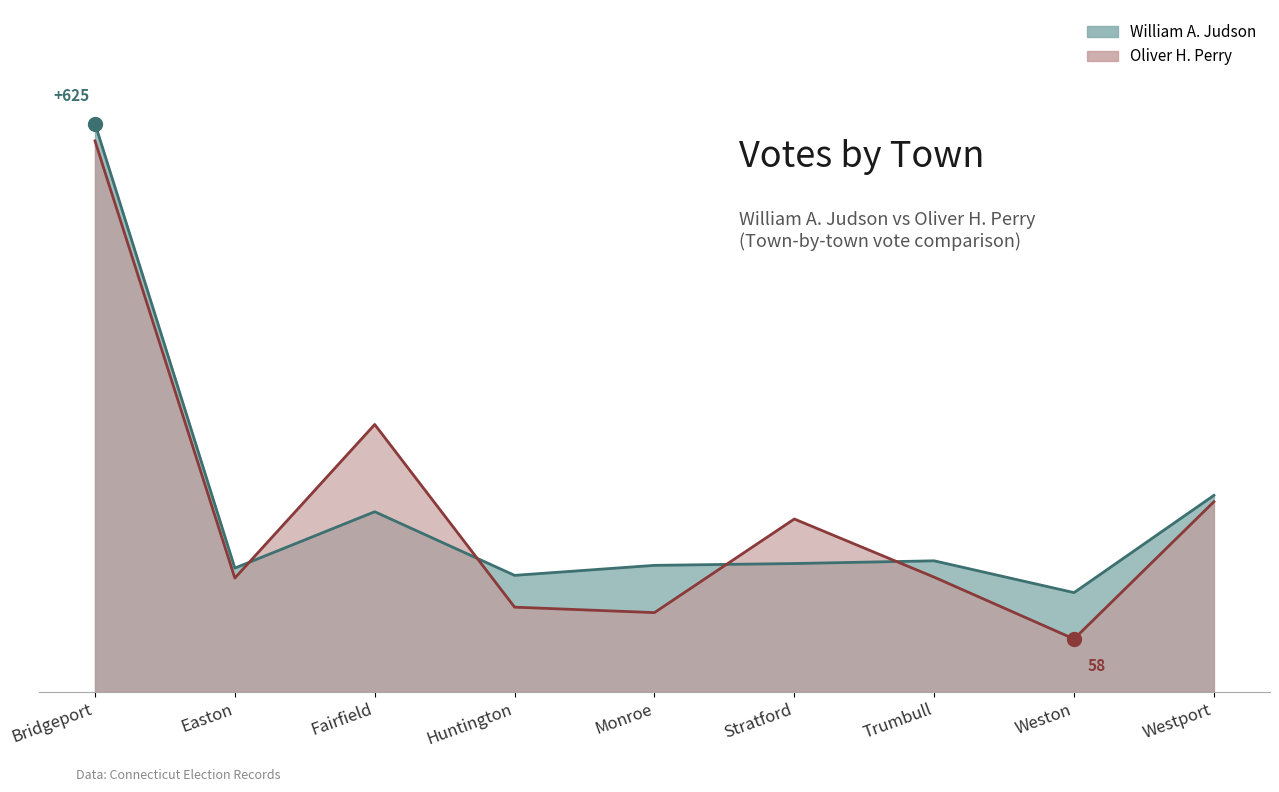

What is the label of the 5th point from the left?

Monroe